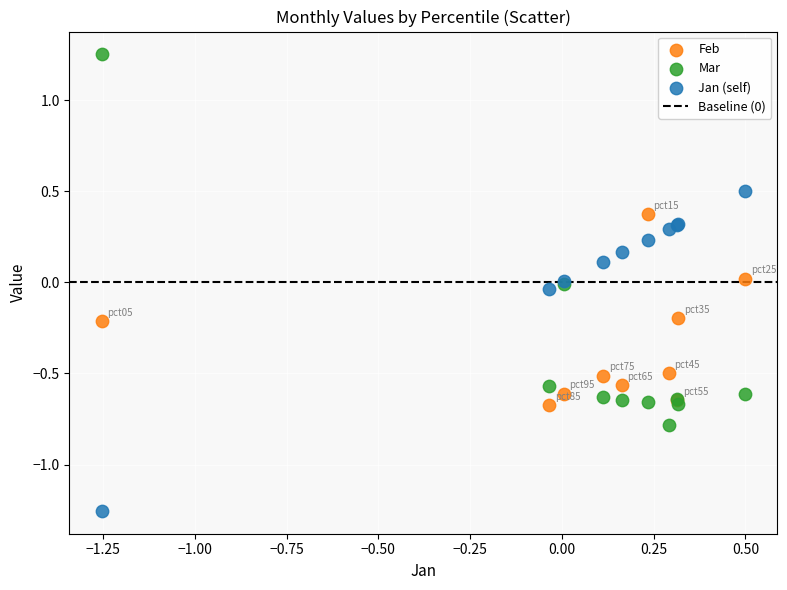

Which series contains the highest Y value?

Mar